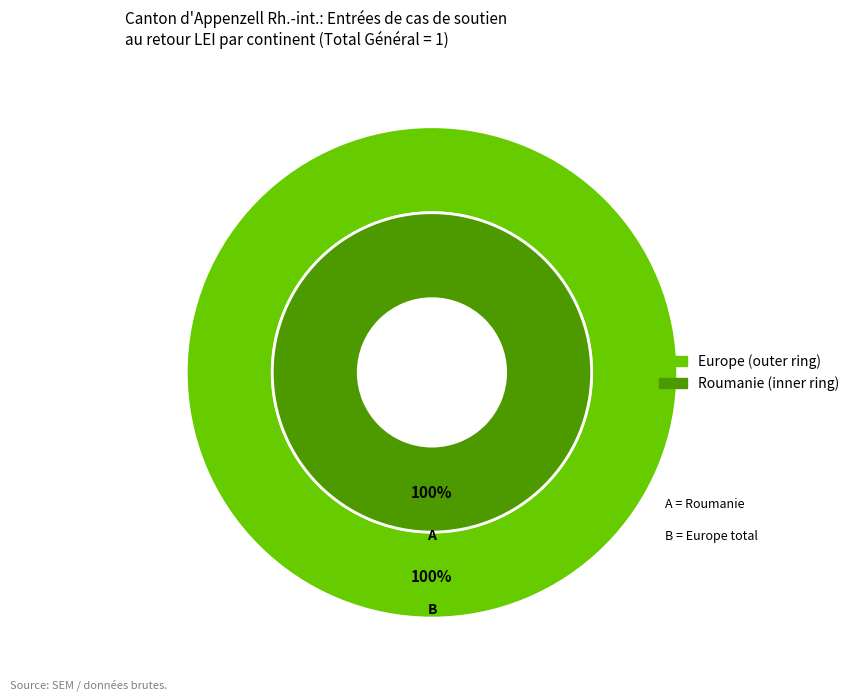

Which slice represents more than half of the pie?

Europe